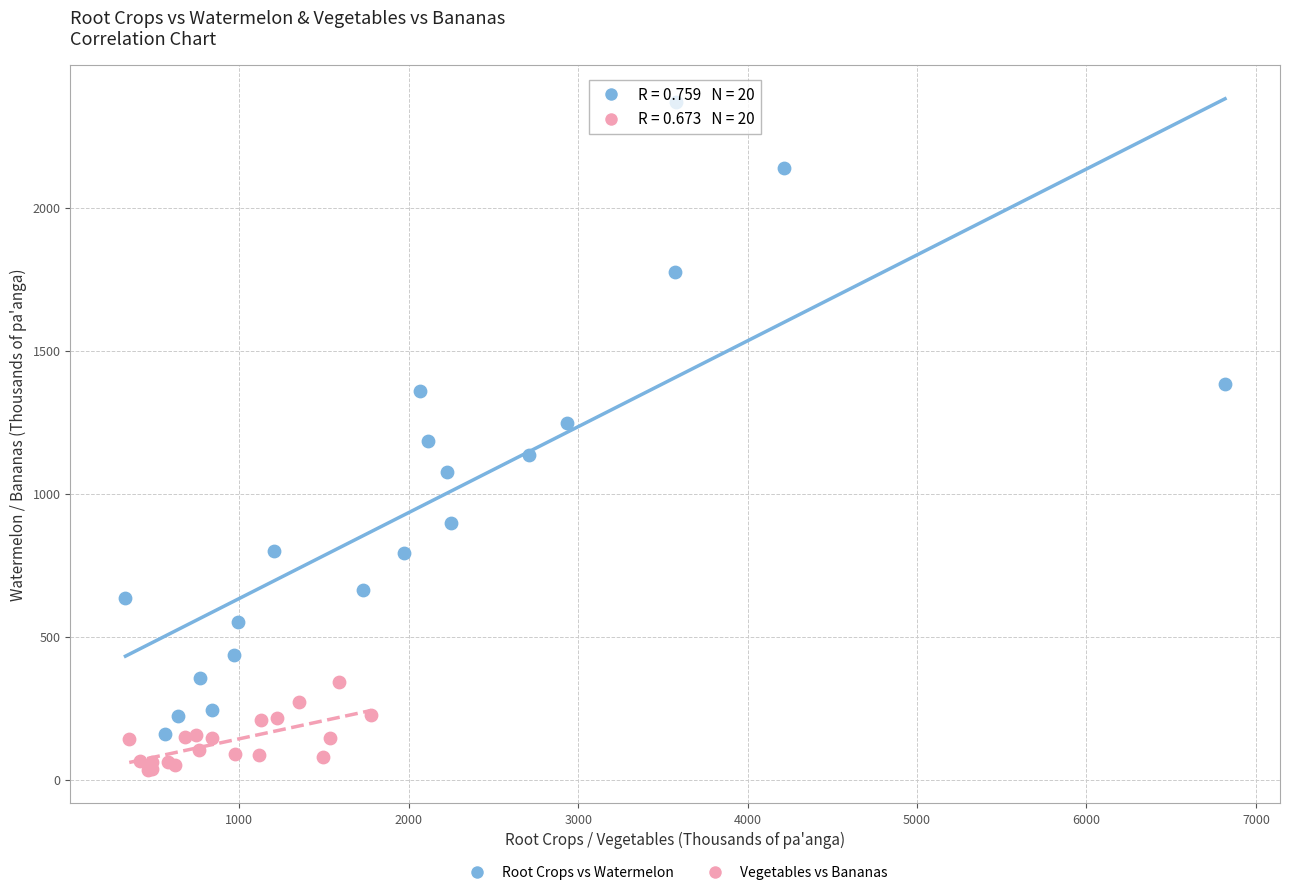

Which series reaches the minimum Y coordinate?

Vegetables vs Bananas